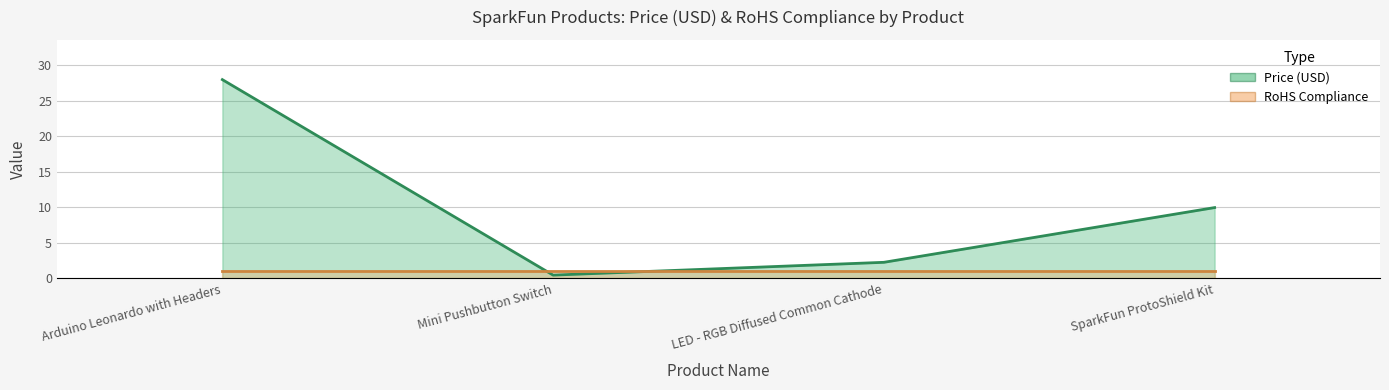

How many times do Price (USD) line and RoHS Compliance line cross each other?

2